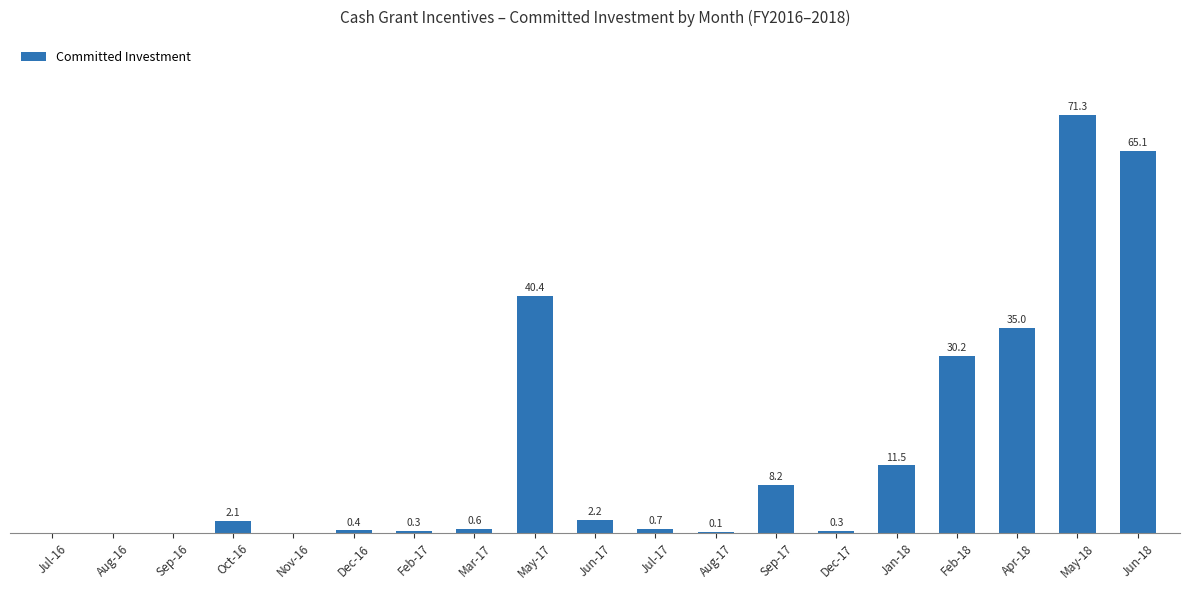

Are the bars horizontal?

No